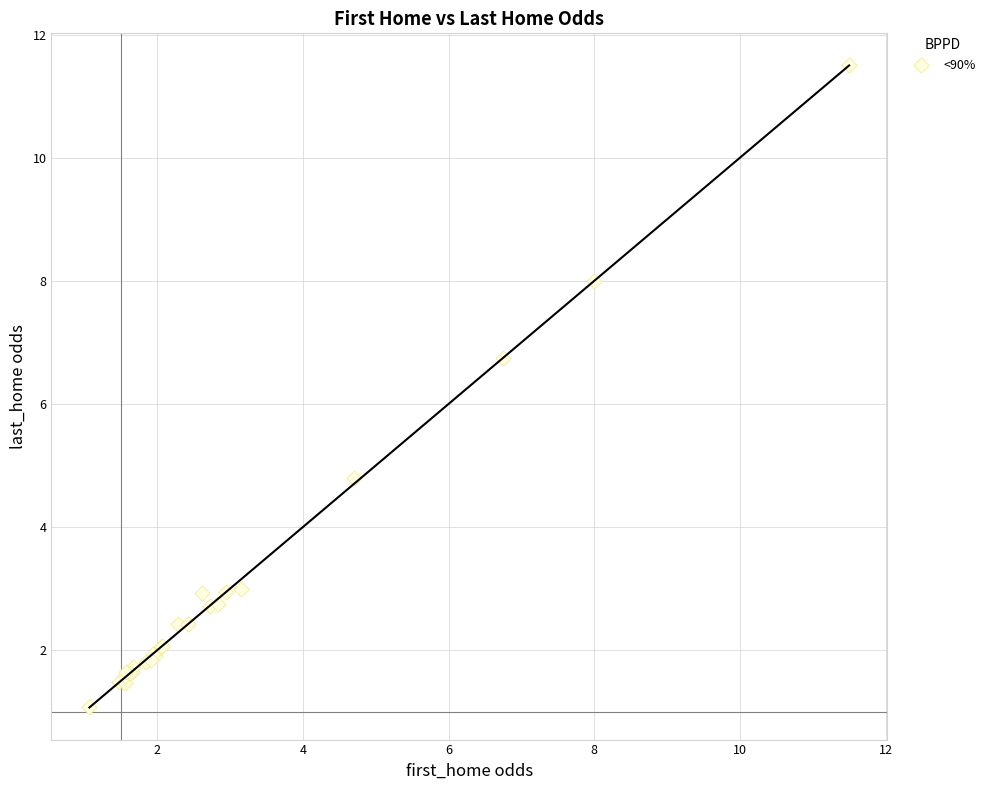

What Y value in the scatter plot is closest to 6?

6.8